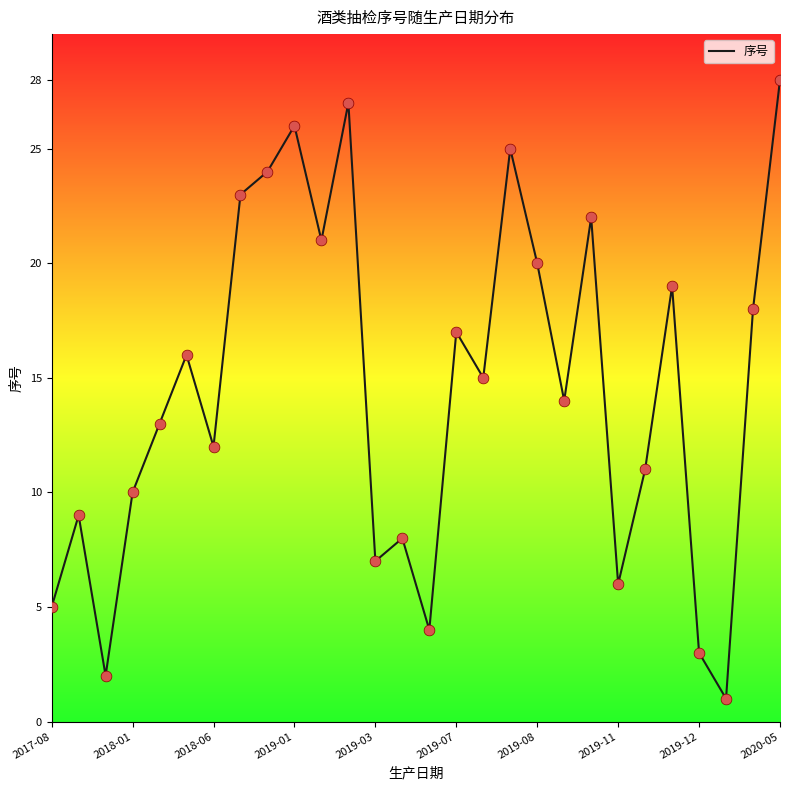

What is the difference between the maximum and minimum values?

27